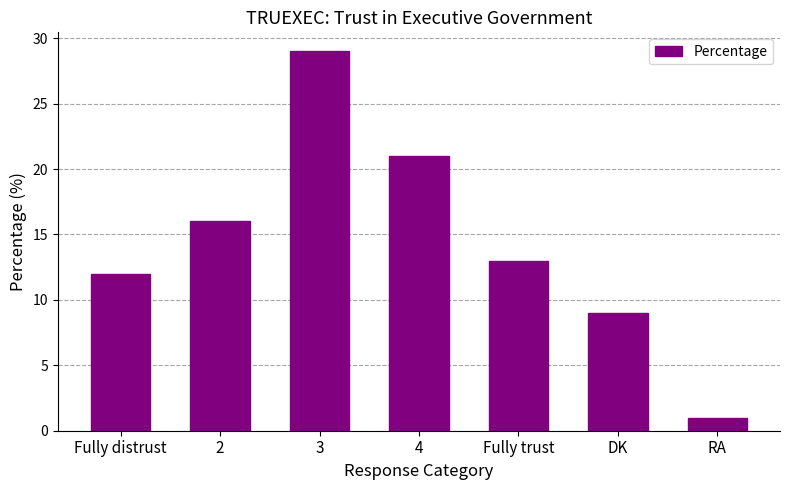

What is the difference between the maximum and minimum values?

28